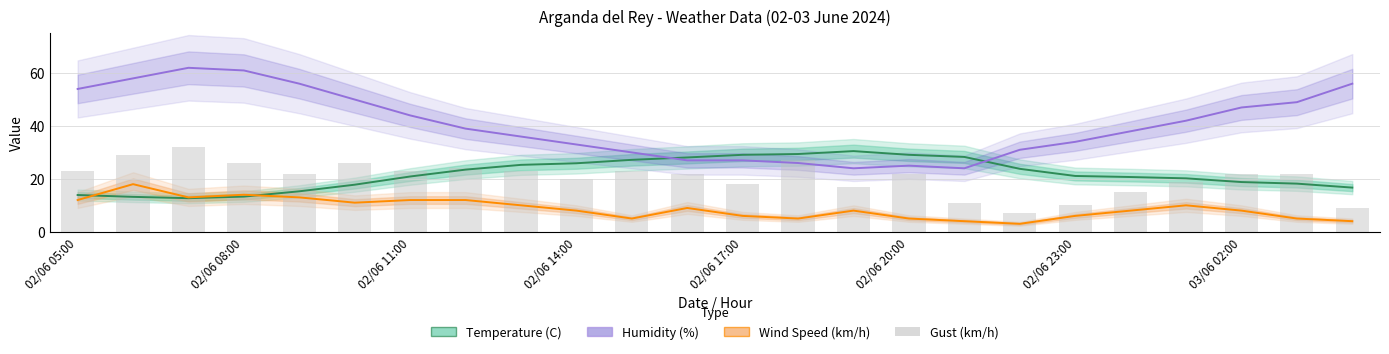

Is the value of Humidity (%) at 10 greater than the value of Wind Speed (km/h) at 02/06 17:00?

Yes